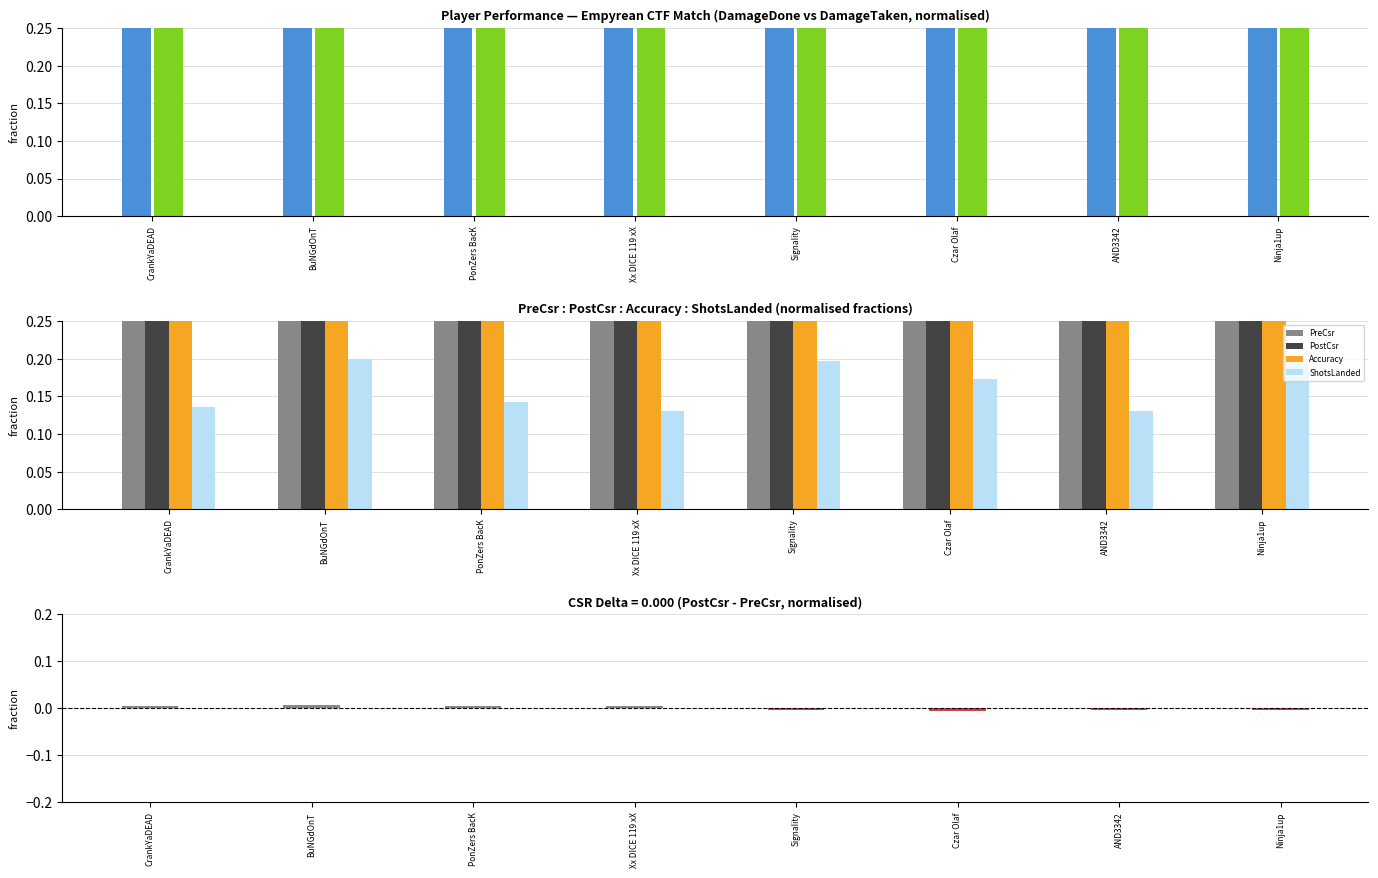

What position from the left is CrankYaDEAD?

1